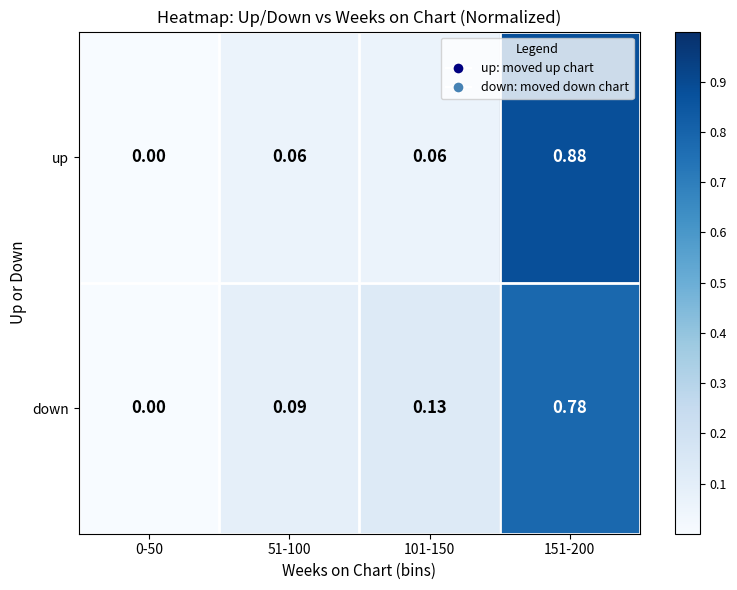

List the series in order of their peak value, lowest first.

down, up